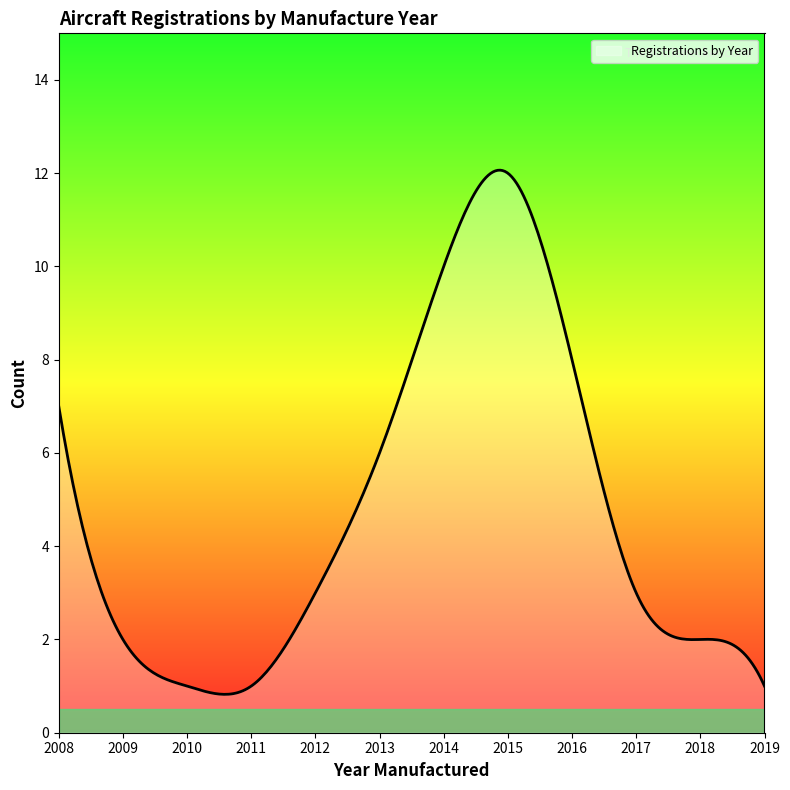

What is the minimum value shown in the chart?

0.8